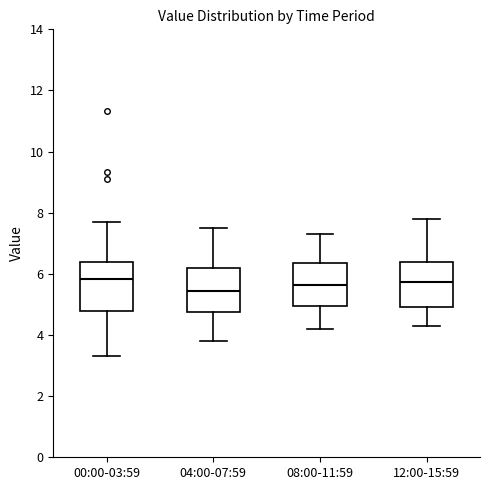

Where does the median line of the box for 00:00-03:59 sit on the y-axis? The values are not printed on the chart, so give them approximately, as read against the axis.

5.8